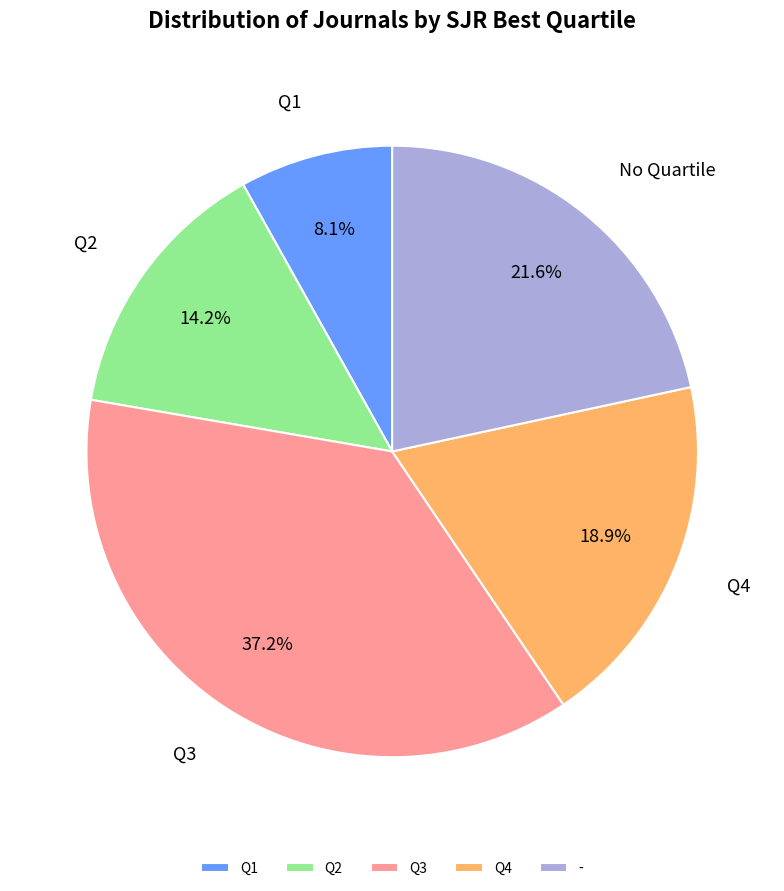

Which category has the biggest portion of the pie?

Q3